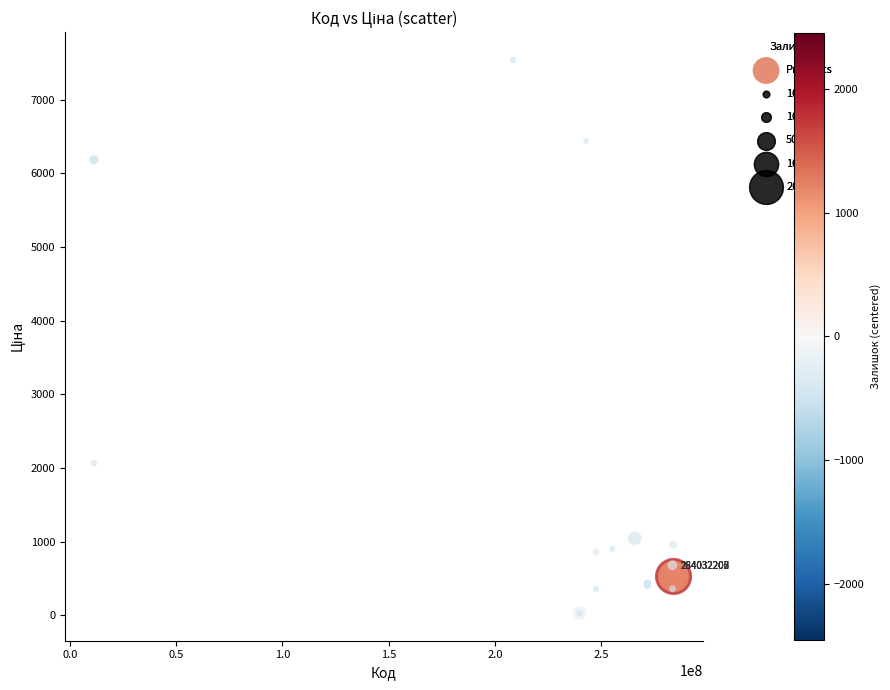

What Y value in the scatter plot is closest to 3785?

2066.2